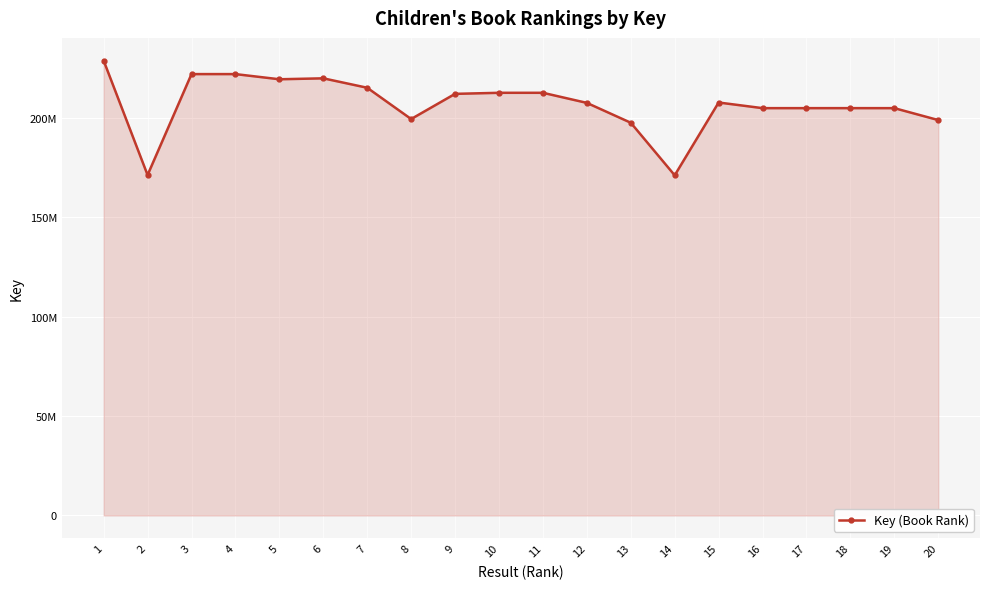

What is the maximum value shown in the chart?

228835412